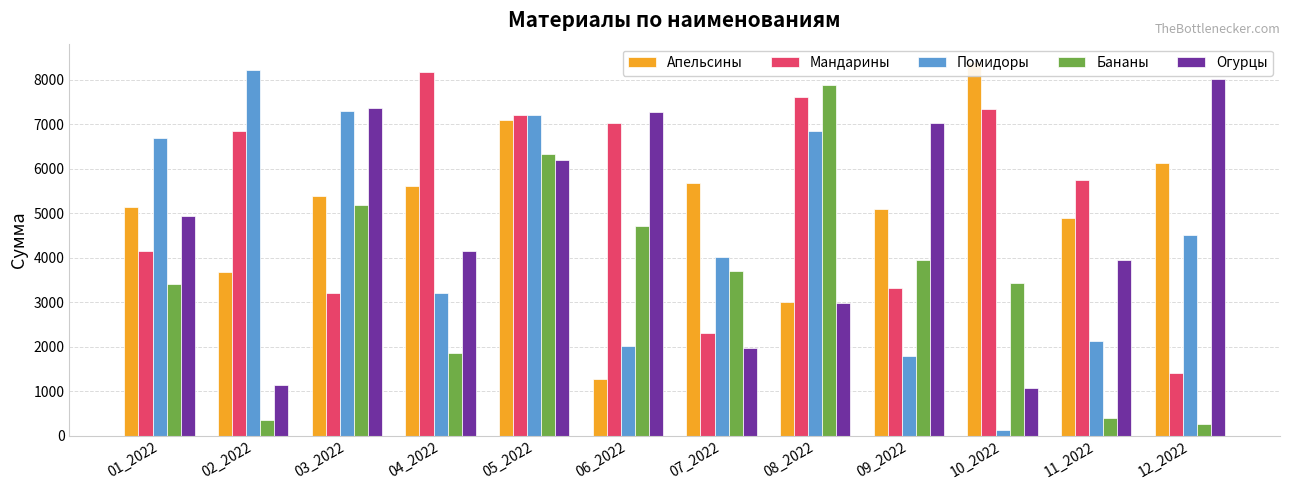

Rank the series at 03_2022 from highest to lowest value.

Огурцы, Помидоры, Апельсины, Бананы, Мандарины